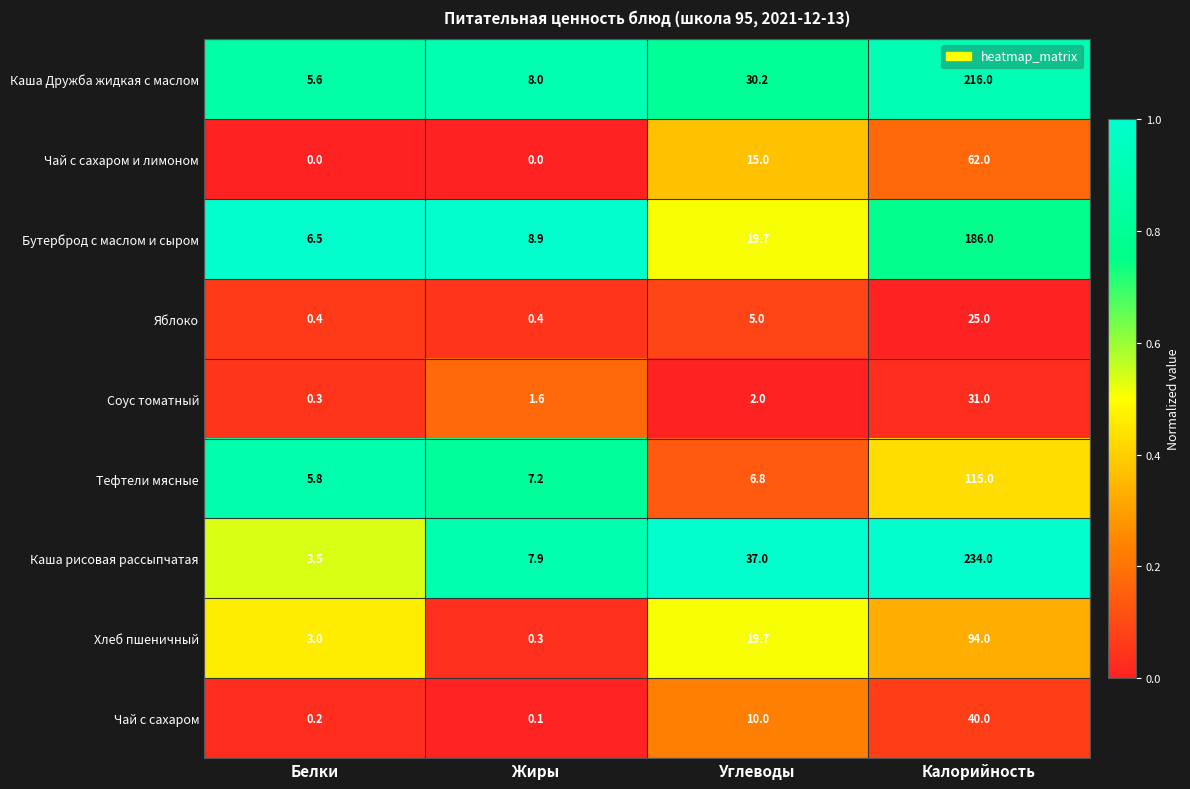

Count the number of categories in the chart.

4